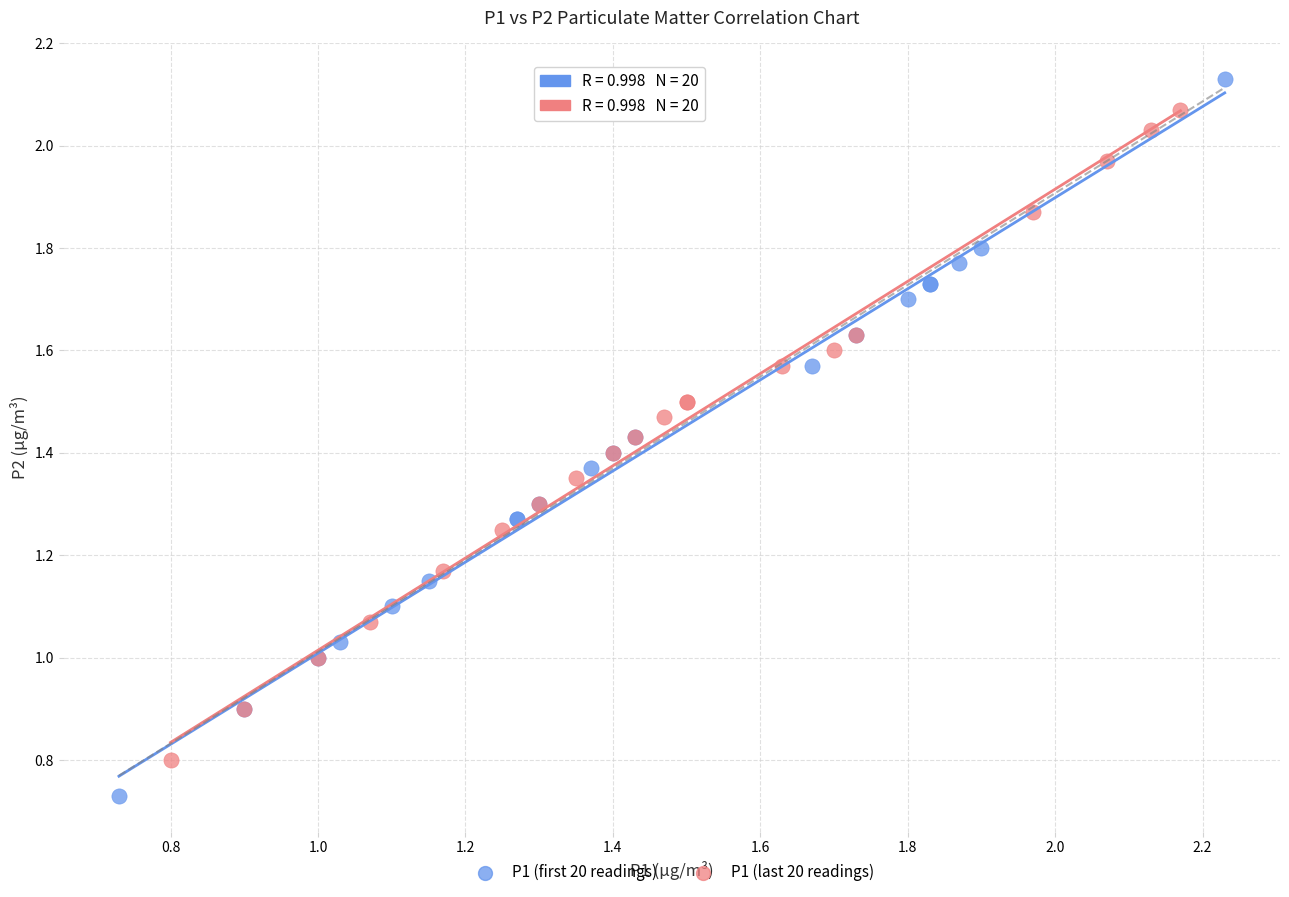

Which series has the widest spread of Y values?

P1 (first 20 readings)